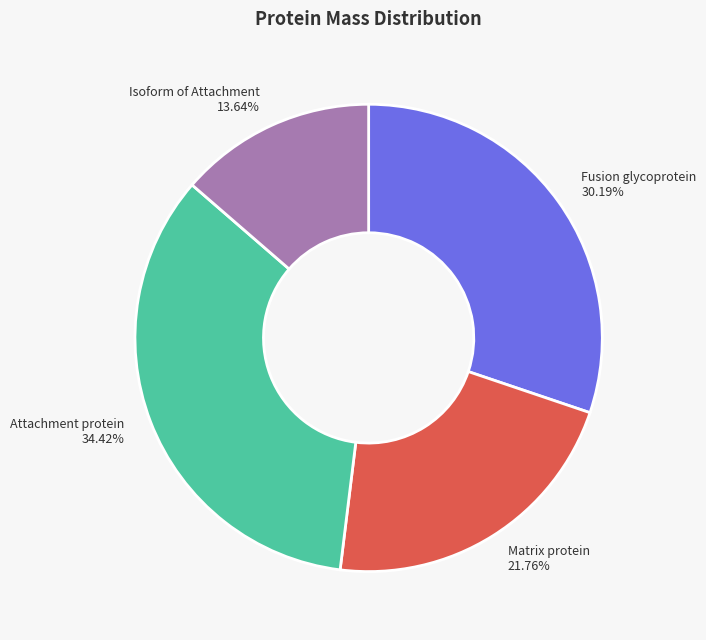

How many segments does this pie chart have?

4